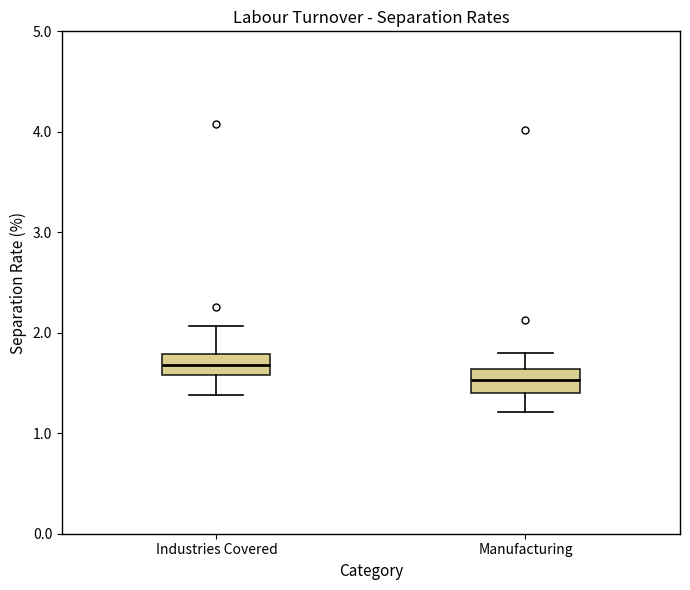

Where does the median line of the box for Manufacturing sit on the y-axis? The values are not printed on the chart, so give them approximately, as read against the axis.

1.5